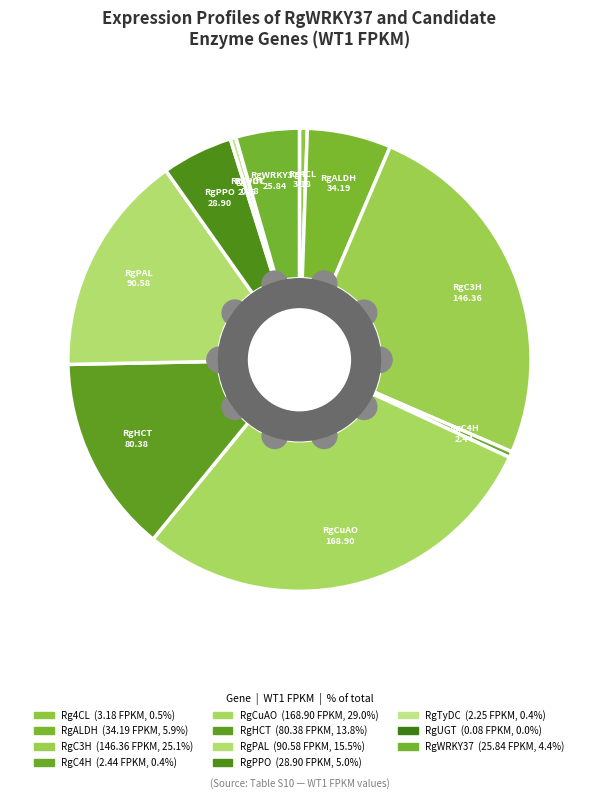

Count the number of slices in the pie.

11